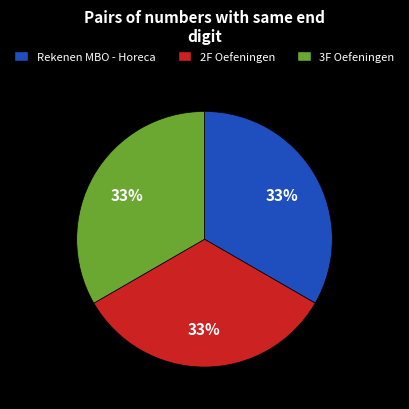

Is it true that 2F Oefeningen is 26% of the pie?

False